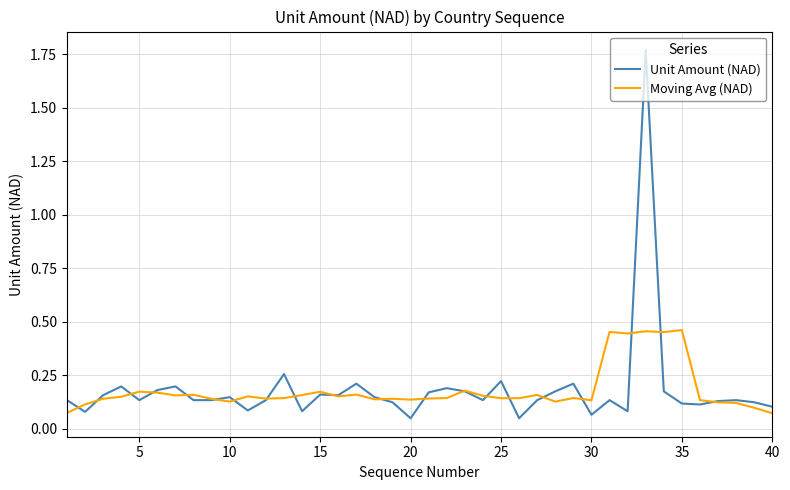

Rank the series by their maximum value, from highest to lowest.

Unit Amount (NAD), Moving Avg (NAD)